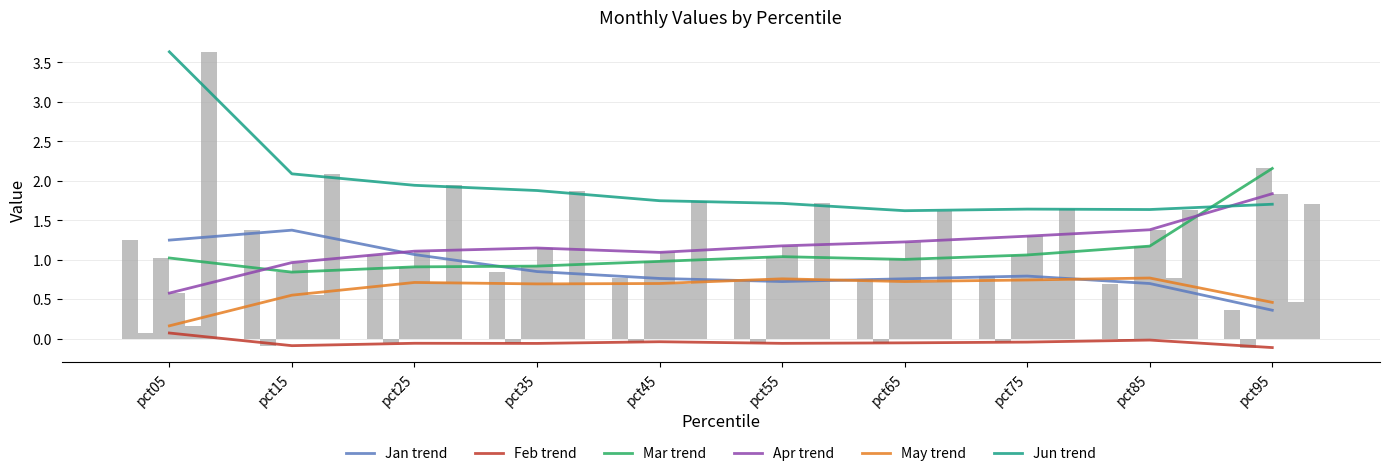

Reading right to left, transcribe all the data shown in this chart.

Jan: pct95=0.4	pct85=0.7	pct75=0.8	pct65=0.8	pct55=0.7	pct45=0.8	pct35=0.8	pct25=1.1	pct15=1.4	pct05=1.2
Feb: pct95=-0.1	pct85=-0.0	pct75=-0.0	pct65=-0.1	pct55=-0.1	pct45=-0.0	pct35=-0.1	pct25=-0.1	pct15=-0.1	pct05=0.1
Mar: pct95=2.2	pct85=1.2	pct75=1.1	pct65=1.0	pct55=1.0	pct45=1.0	pct35=0.9	pct25=0.9	pct15=0.8	pct05=1.0
Apr: pct95=1.8	pct85=1.4	pct75=1.3	pct65=1.2	pct55=1.2	pct45=1.1	pct35=1.1	pct25=1.1	pct15=1.0	pct05=0.6
May: pct95=0.5	pct85=0.8	pct75=0.7	pct65=0.7	pct55=0.8	pct45=0.7	pct35=0.7	pct25=0.7	pct15=0.5	pct05=0.2
Jun: pct95=1.7	pct85=1.6	pct75=1.6	pct65=1.6	pct55=1.7	pct45=1.7	pct35=1.9	pct25=1.9	pct15=2.1	pct05=3.6